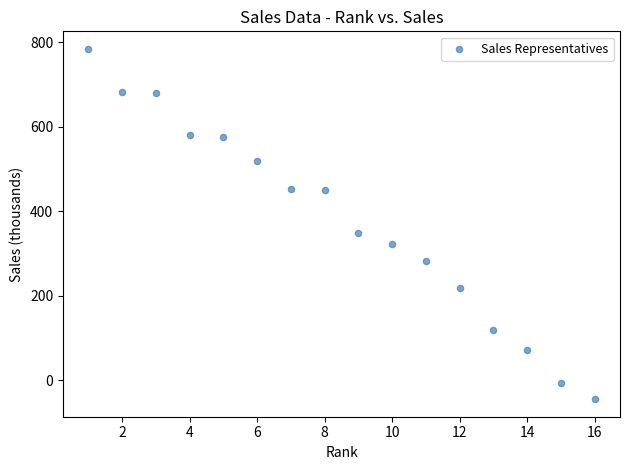

What is the range of Y values (max minus min)?

829.1